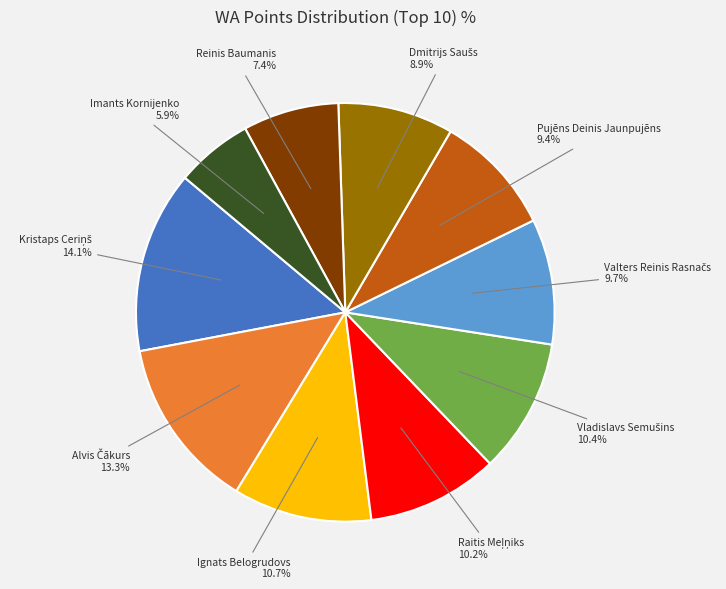

Count the number of slices in the pie.

10